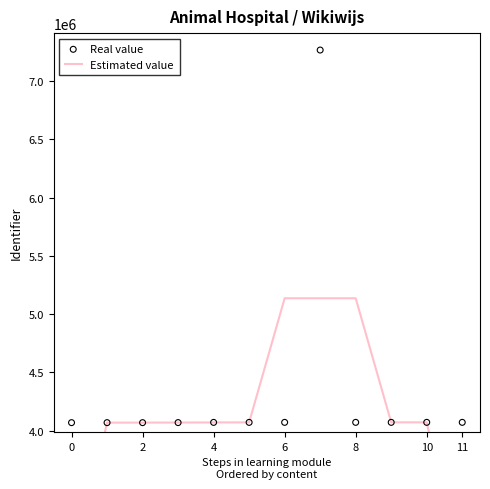

What is the total value across all series at 7?

12402947.0